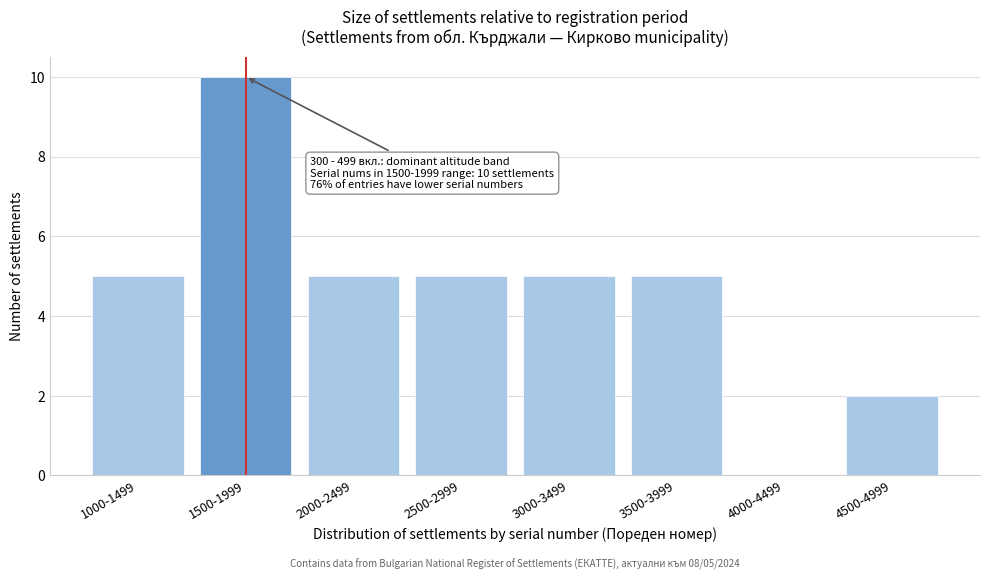

Reading right to left, list all the values displayed in this chart.

4500-4999=2	4000-4499=0	3500-3999=5	3000-3499=5	2500-2999=5	2000-2499=5	1500-1999=10	1000-1499=5